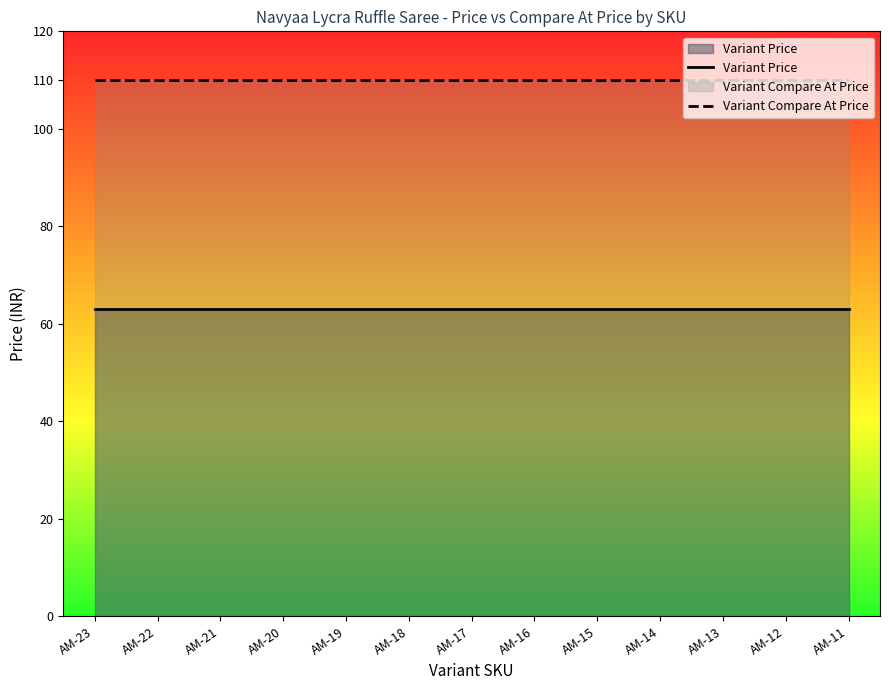

Rank the series at AM-14 from lowest to highest value.

Variant Price, Variant Compare At Price